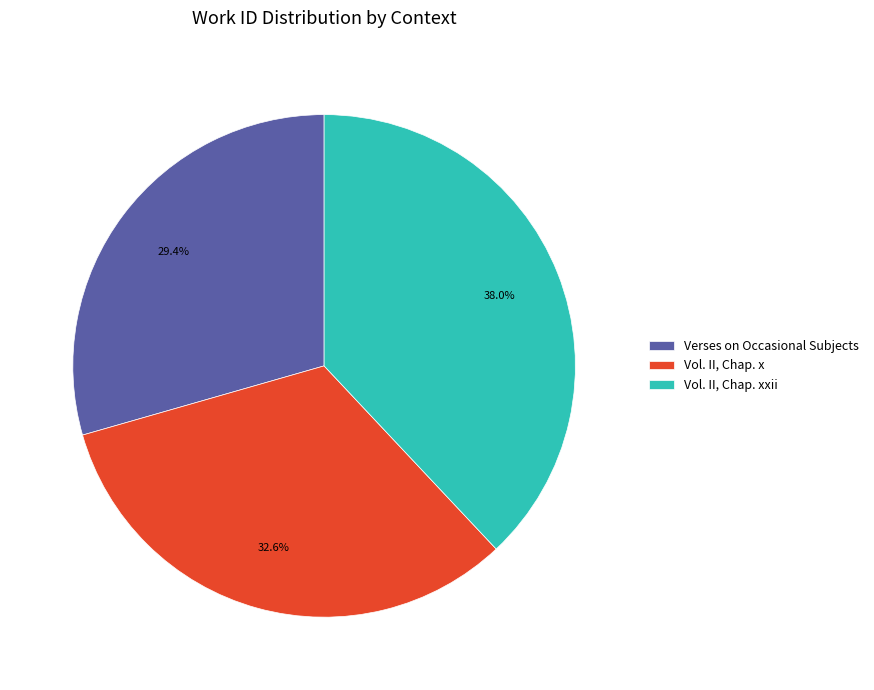

The Verses on Occasional Subjects slice represents 29% of the pie. True or false?

True